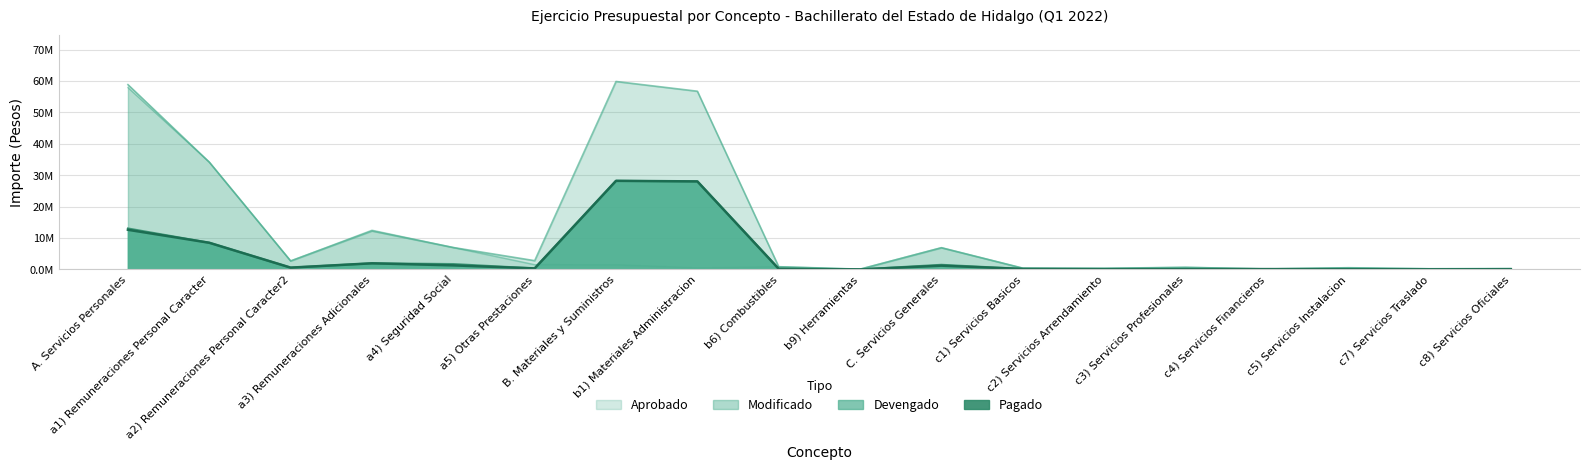

True or false: Pagado has more than 1 points higher than both neighbors.

True